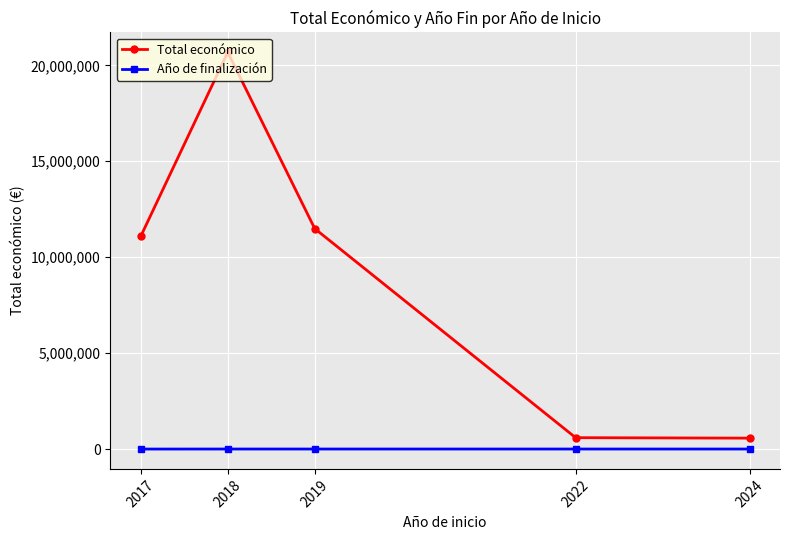

How many data points in Total económico are less than 11095062?

2